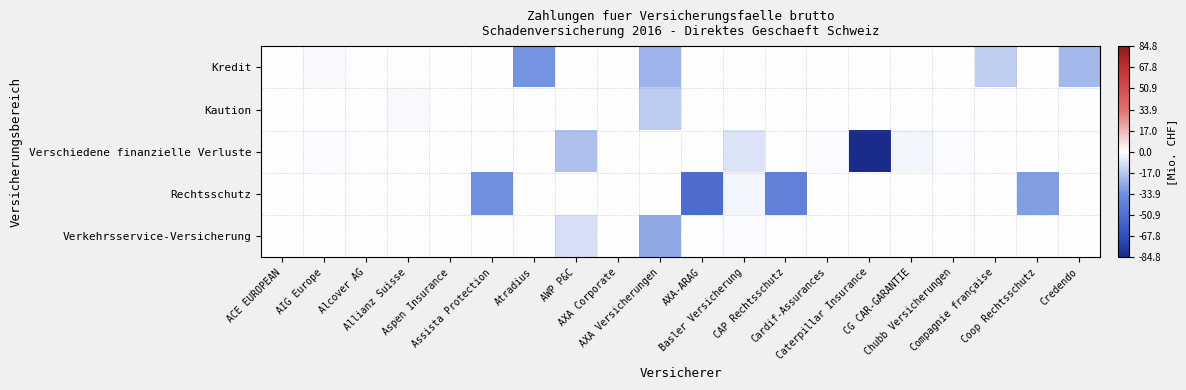

Reading left to right, list all the values displayed in this chart.

Kredit: ACE EUROPEAN=0.0	AIG Europe=-1.4	Alcover AG=0.0	Allianz Suisse=0.0	Aspen Insurance=-0.0	Assista Protection=0.0	Atradius=-33.1	AWP P&C=0.0	AXA Corporate=0.0	AXA Versicherungen=-22.7	AXA-ARAG=0.0	Basler Versicherung=0.0	CAP Rechtsschutz=0.0	Cardif-Assurances=0.0	Caterpillar Insurance=0.0	CG CAR-GARANTIE=0.0	Chubb Versicherungen=-0.2	Compagnie française=-14.9	Coop Rechtsschutz=0.0	Credendo=-21.6
Kaution: ACE EUROPEAN=-0.0	AIG Europe=0.0	Alcover AG=-0.1	Allianz Suisse=-1.8	Aspen Insurance=0.0	Assista Protection=0.0	Atradius=0.0	AWP P&C=0.0	AXA Corporate=0.0	AXA Versicherungen=-15.3	AXA-ARAG=0.0	Basler Versicherung=-0.0	CAP Rechtsschutz=0.0	Cardif-Assurances=0.0	Caterpillar Insurance=0.0	CG CAR-GARANTIE=0.0	Chubb Versicherungen=0.0	Compagnie française=0.0	Coop Rechtsschutz=0.0	Credendo=0.0
Verschiedene finanzielle Verluste: ACE EUROPEAN=-0.0	AIG Europe=-1.0	Alcover AG=0.0	Allianz Suisse=0.0	Aspen Insurance=-0.2	Assista Protection=0.0	Atradius=0.0	AWP P&C=-18.7	AXA Corporate=-0.1	AXA Versicherungen=-0.0	AXA-ARAG=0.0	Basler Versicherung=-8.2	CAP Rechtsschutz=0.0	Cardif-Assurances=-1.0	Caterpillar Insurance=-84.8	CG CAR-GARANTIE=-2.9	Chubb Versicherungen=-1.2	Compagnie française=0.0	Coop Rechtsschutz=0.0	Credendo=0.0
Rechtsschutz: ACE EUROPEAN=0.0	AIG Europe=0.0	Alcover AG=0.0	Allianz Suisse=0.0	Aspen Insurance=0.0	Assista Protection=-34.1	Atradius=0.0	AWP P&C=0.0	AXA Corporate=0.0	AXA Versicherungen=0.0	AXA-ARAG=-52.5	Basler Versicherung=-3.2	CAP Rechtsschutz=-41.1	Cardif-Assurances=0.0	Caterpillar Insurance=0.0	CG CAR-GARANTIE=0.0	Chubb Versicherungen=0.0	Compagnie française=0.0	Coop Rechtsschutz=-29.5	Credendo=0.0
Verkehrsservice-Versicherung: ACE EUROPEAN=-0.0	AIG Europe=0.0	Alcover AG=0.0	Allianz Suisse=0.0	Aspen Insurance=0.0	Assista Protection=0.0	Atradius=0.0	AWP P&C=-9.3	AXA Corporate=0.0	AXA Versicherungen=-26.2	AXA-ARAG=0.0	Basler Versicherung=-1.0	CAP Rechtsschutz=0.0	Cardif-Assurances=0.0	Caterpillar Insurance=0.0	CG CAR-GARANTIE=0.0	Chubb Versicherungen=-0.0	Compagnie française=0.0	Coop Rechtsschutz=0.0	Credendo=0.0